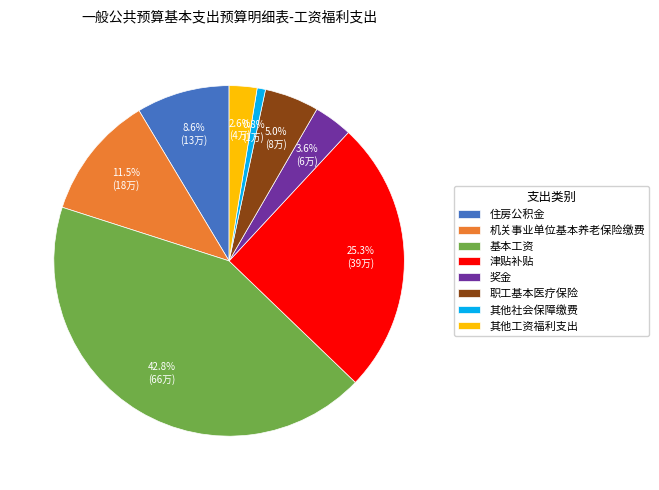

What percentage is the 其他工资福利支出 slice, to the nearest percent?

3%